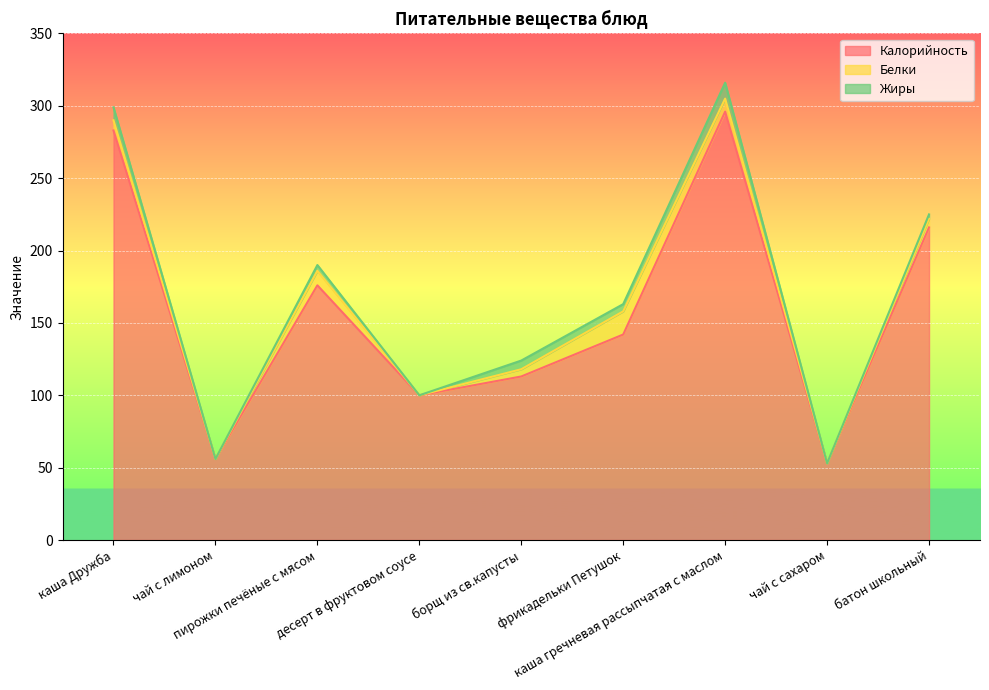

True or false: Жиры and Калорийность intersect in this chart.

False